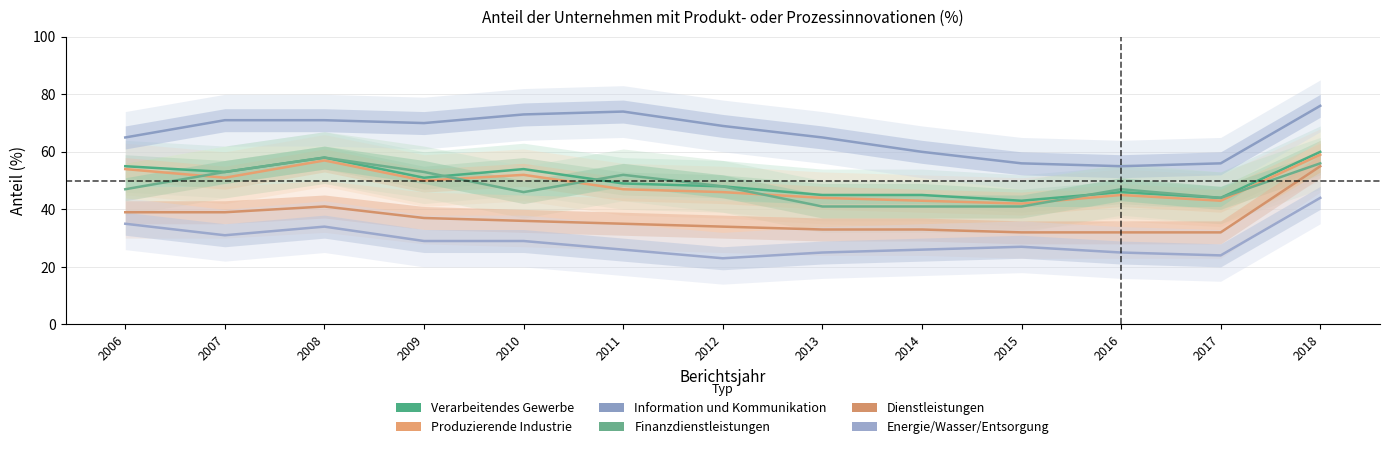

List the series in order of their peak value, highest first.

Information und Kommunikation, Verarbeitendes Gewerbe, Produzierende Industrie, Finanzdienstleistungen, Dienstleistungen, Energie/Wasser/Entsorgung